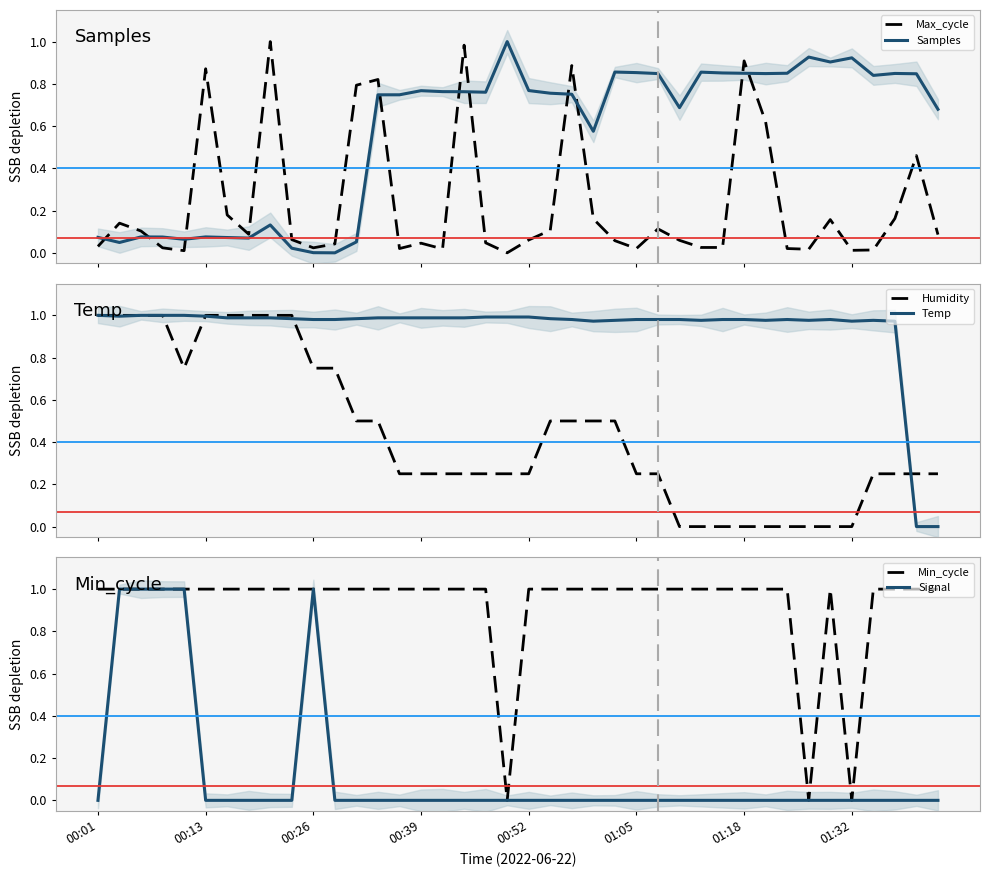

Which series has the largest total across all categories?

Temp